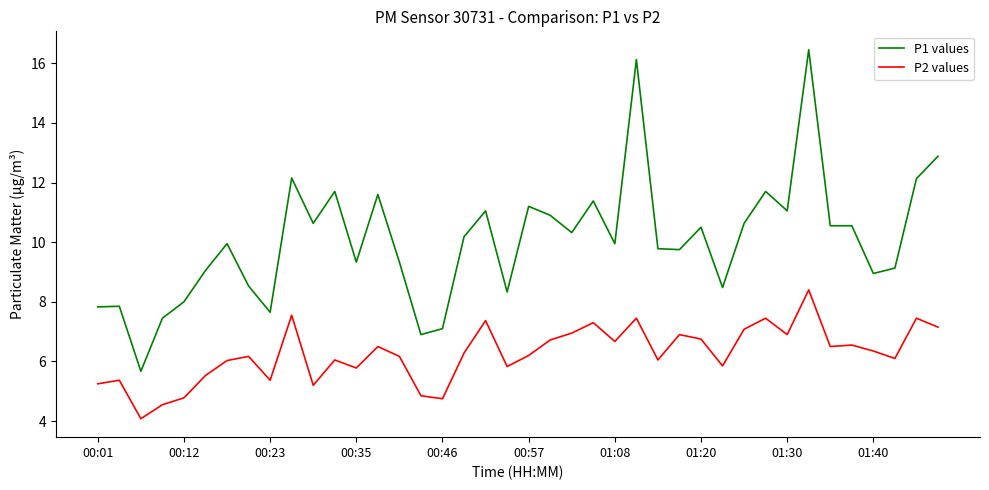

Rank the series by their maximum value, from lowest to highest.

P2 values, P1 values